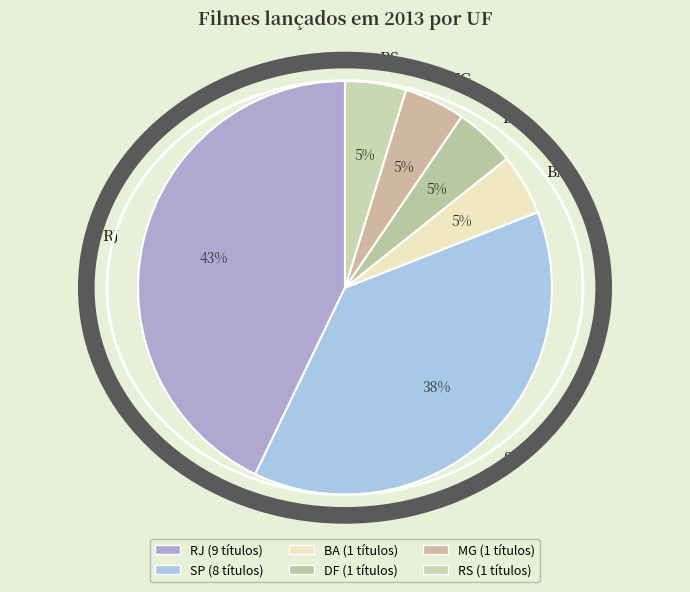

Is there any slice that represents more than half of the pie?

No